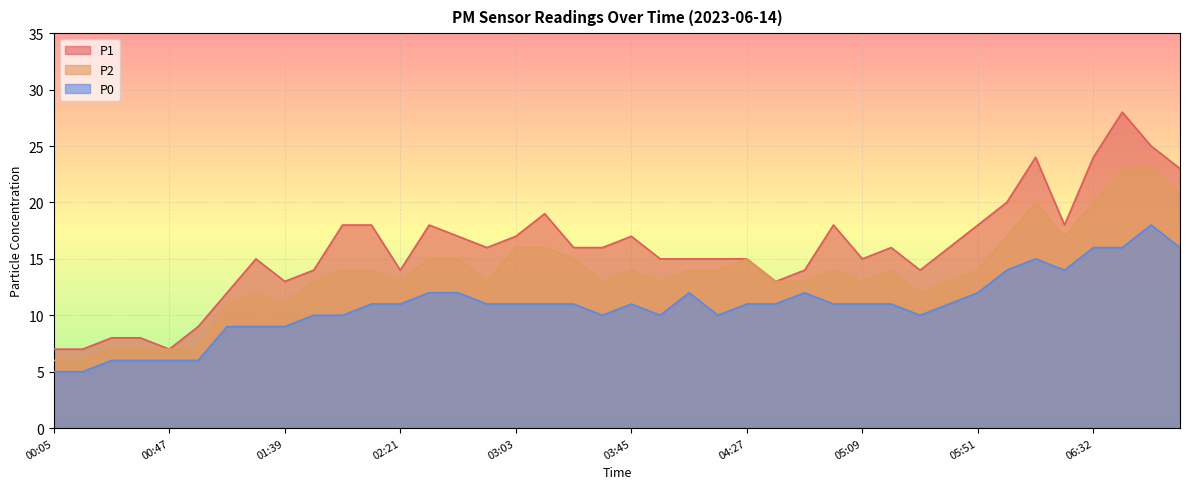

True or false: P2 and P1 intersect in this chart.

False